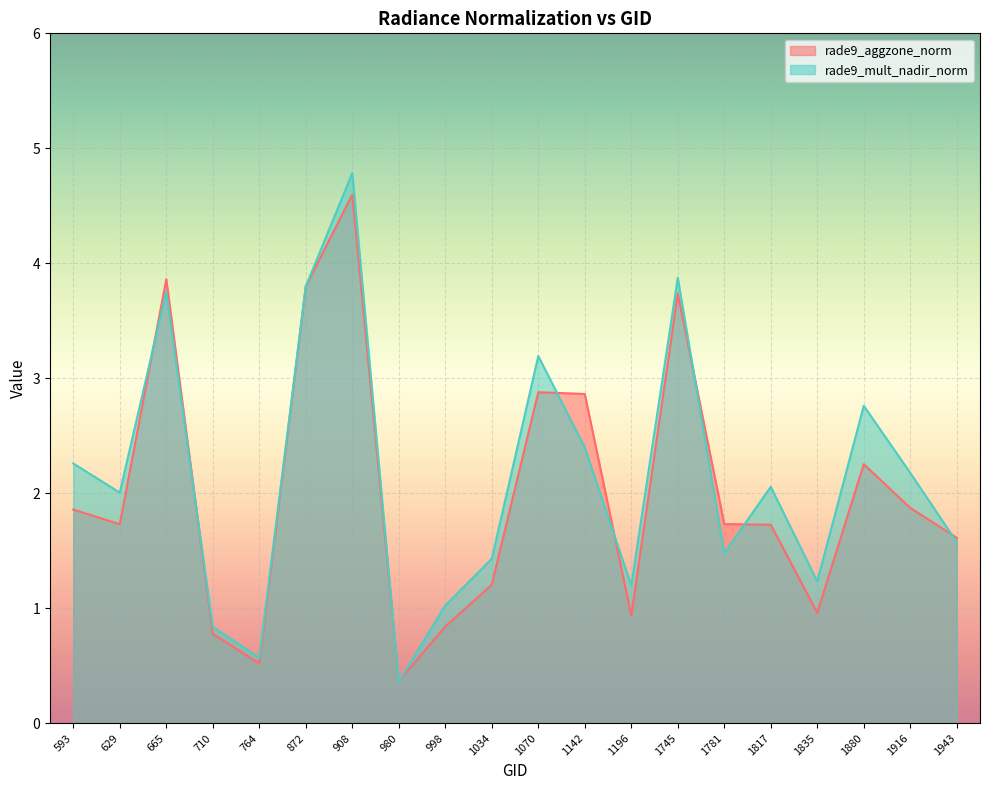

Is it true that rade9_aggzone_norm equals 1.6 at 1880?

False